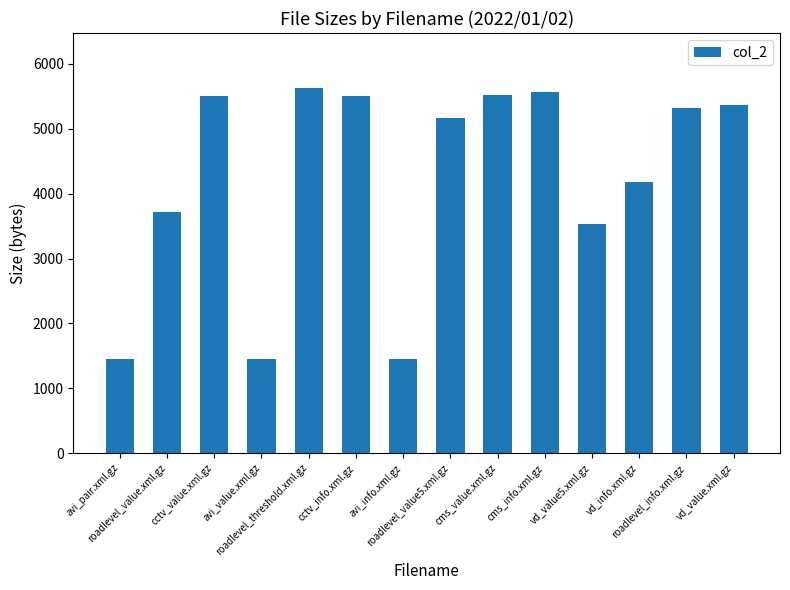

What is the ratio of the value at roadlevel_value.xml.gz to the value at cctv_value.xml.gz?

0.7